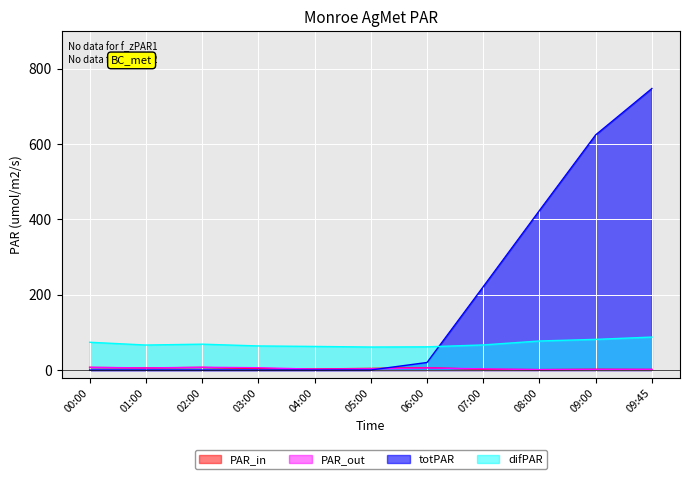

How many interior local valleys does the PAR_out series have?

3